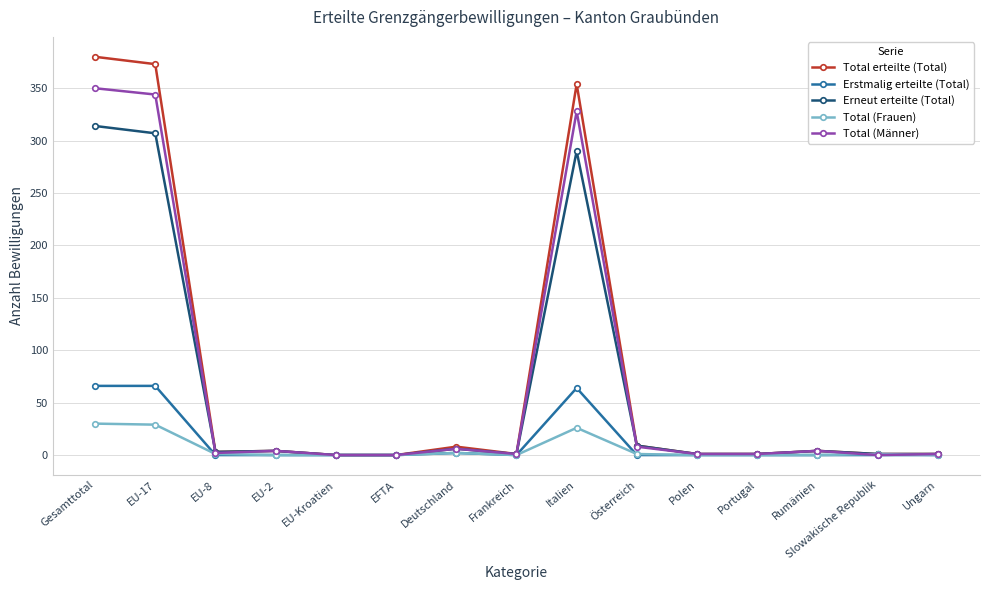

The Erstmalig erteilte (Total) series shows 66 at Gesamttotal. True or false?

True